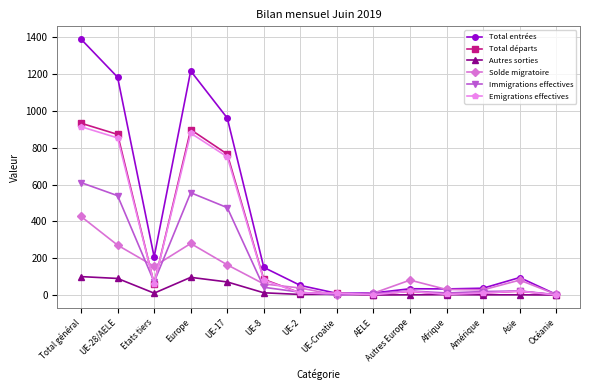

What is the sum of all Total départs values?

3696